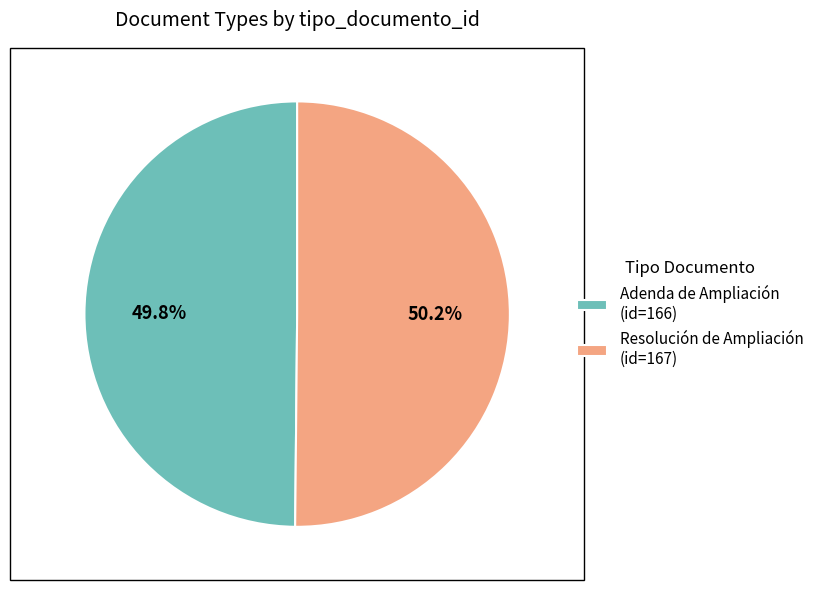

What portion of the pie excludes Adenda de Ampliación?

50.2%